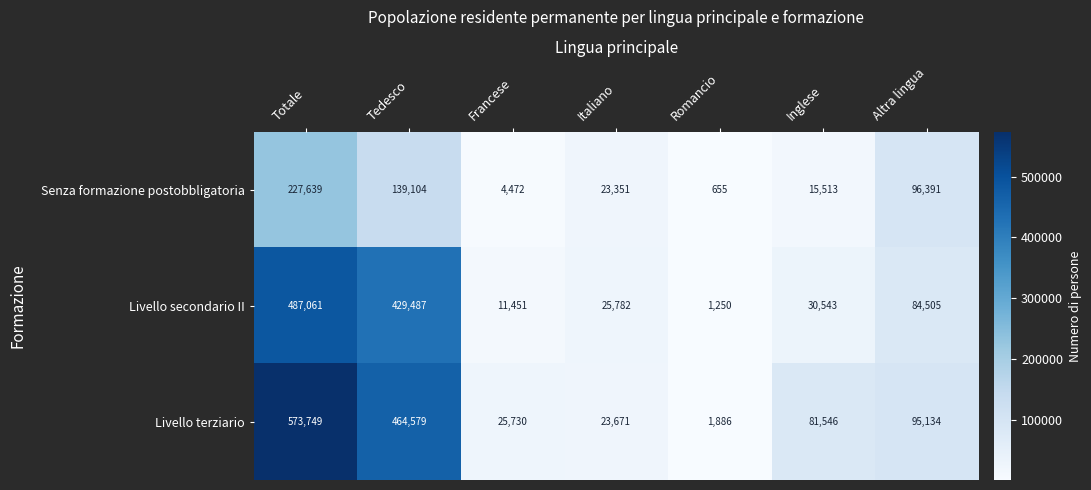

How many values in the Livello terziario series are below 81546?

3